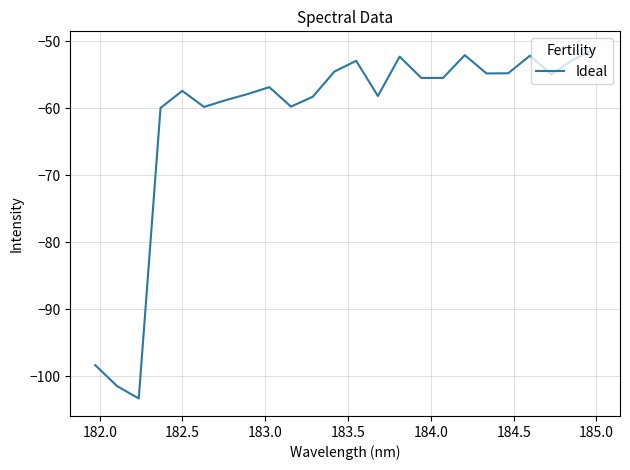

What is the greatest value displayed?

-51.2